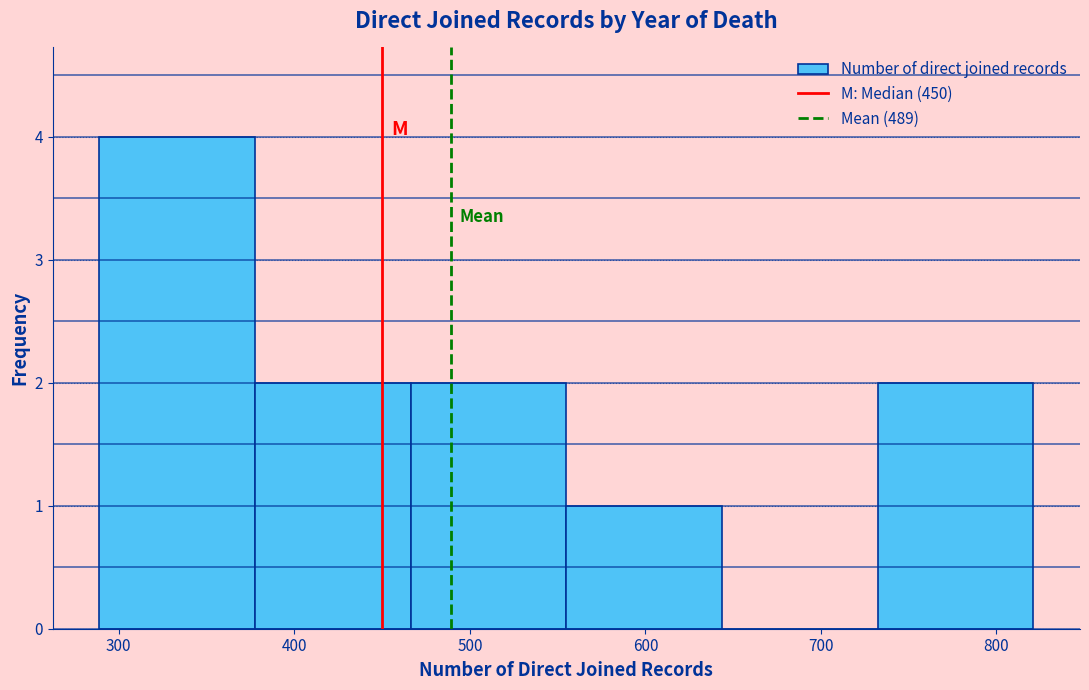

How tall is the bar that spans 730 to 820 on the x-axis? Neither the bar edges nor the heights are printed on the chart, so give them approximately, as read against the axes.

2